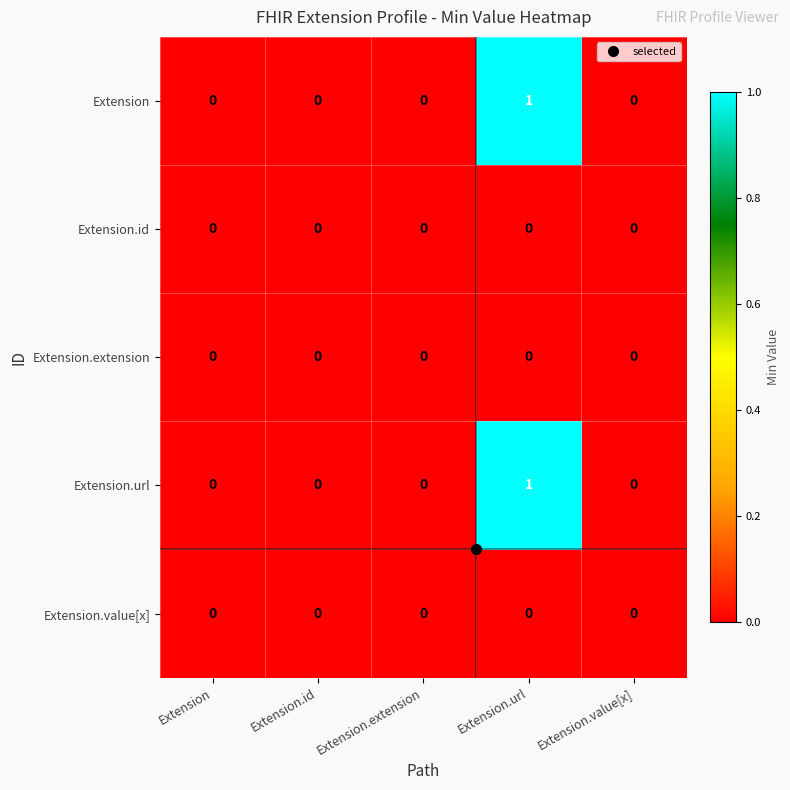

At which category is the sum across all series the highest?

Extension.url